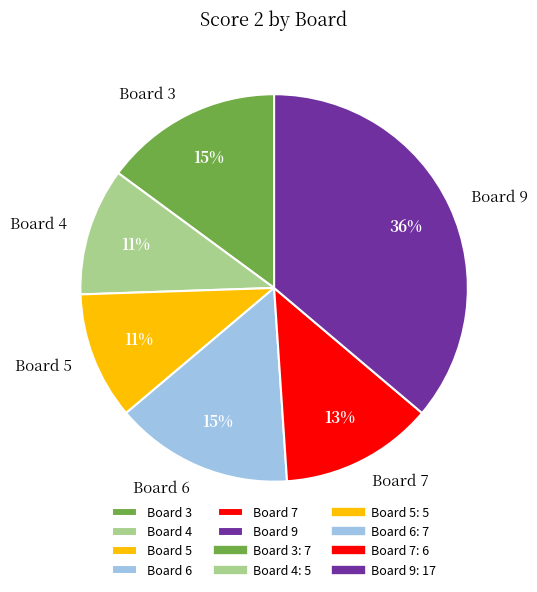

Is there any slice that represents more than half of the pie?

No